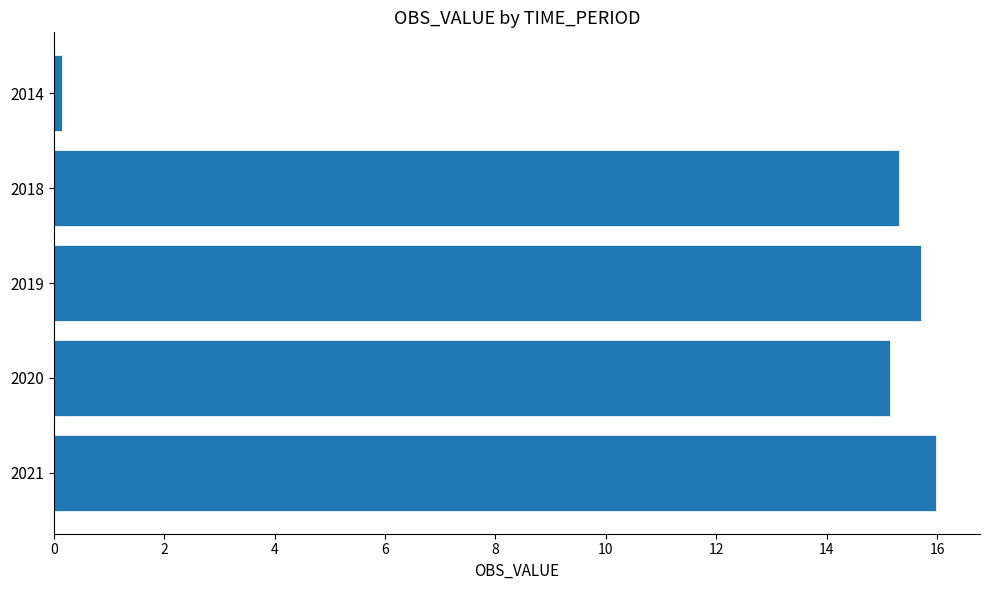

How many distinct data groups are displayed?

1